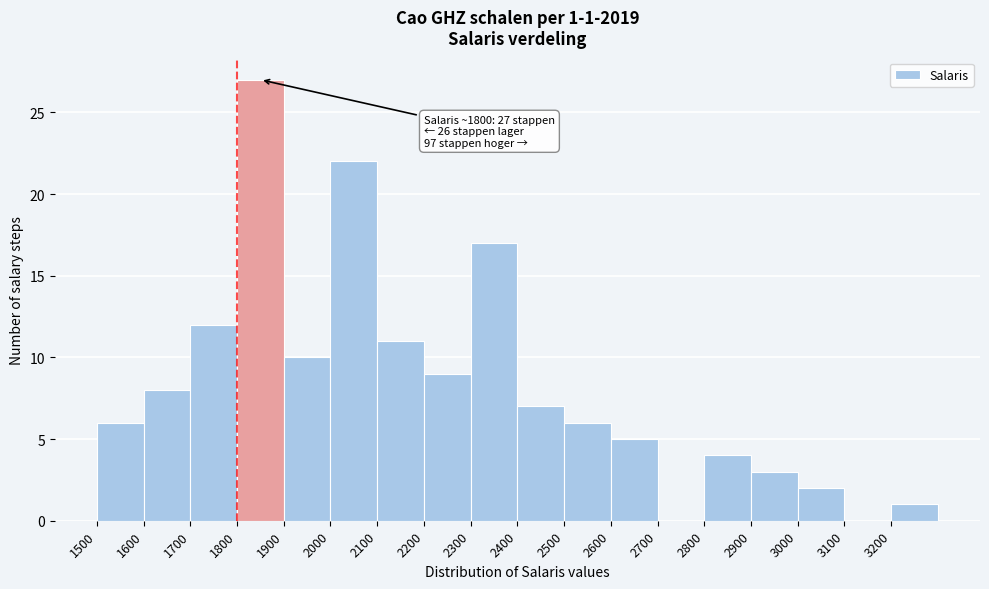

Over which range of the x-axis is the bar tallest?

1800 to 1900